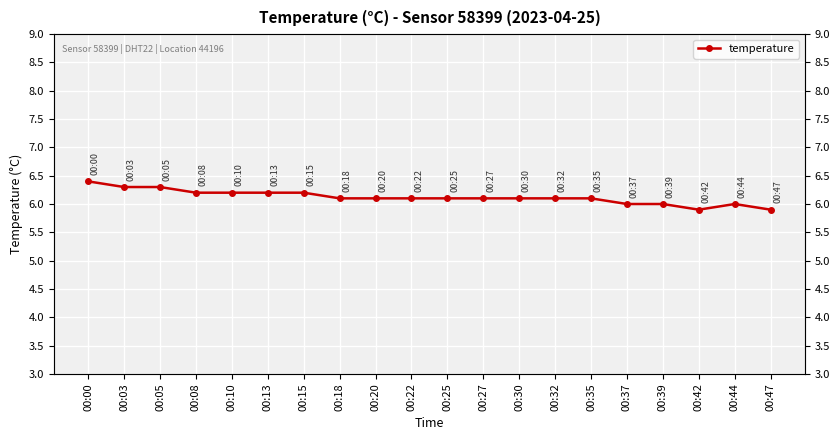

What is the value of the 8th point from the left?

6.1